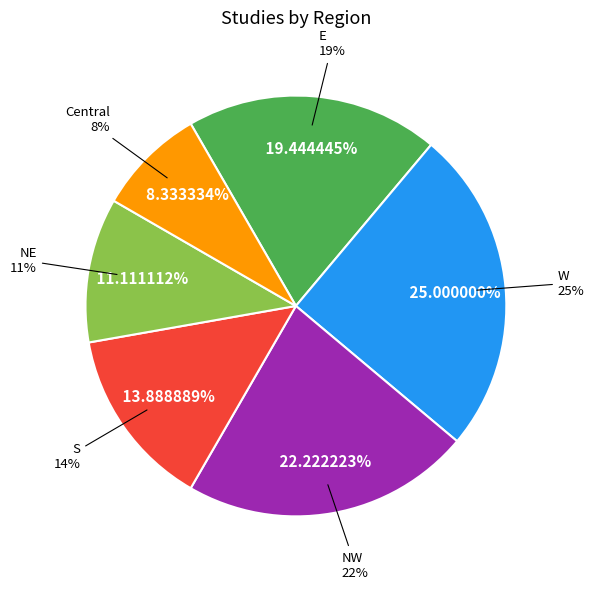

What is the largest slice in the pie chart?

W